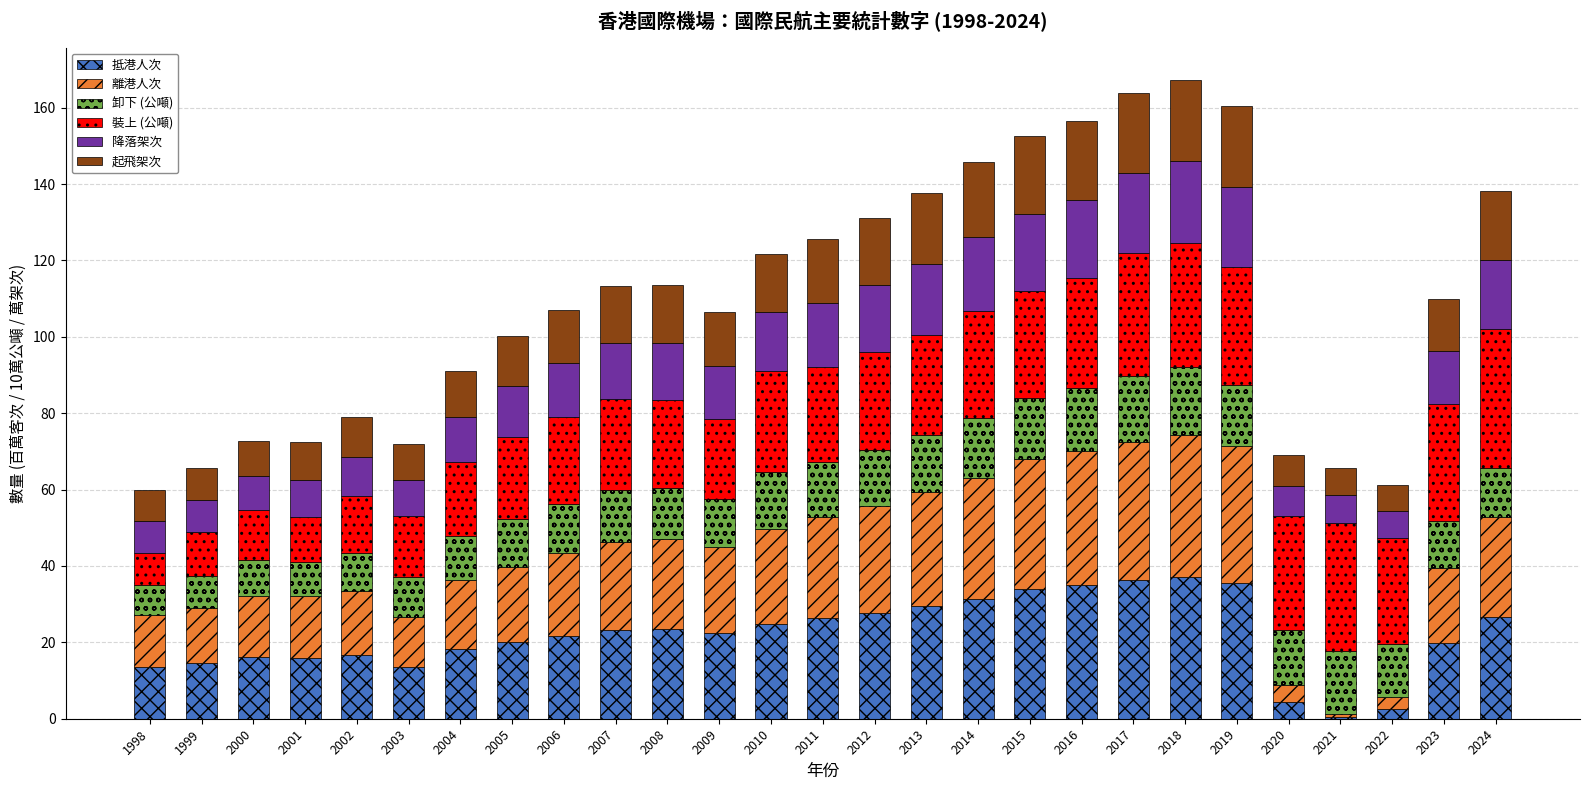

What is the highest value of the 抵港人次 series?

37.2